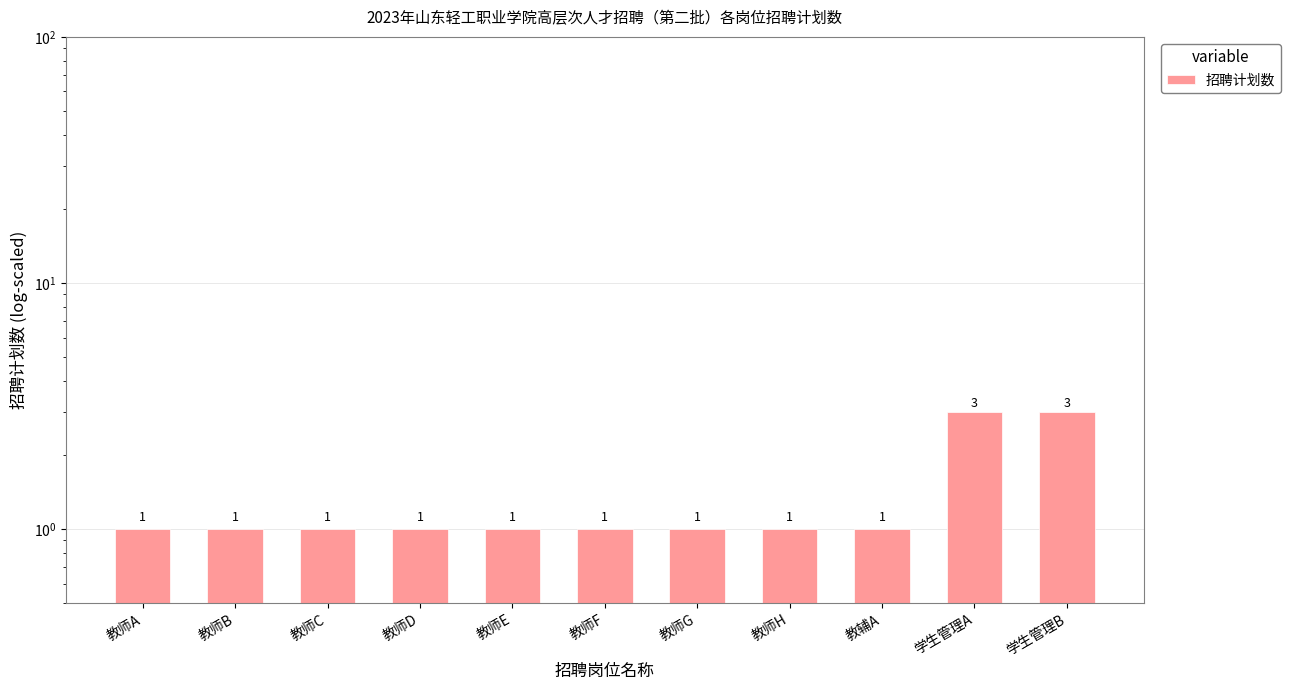

The chart shows a value of 2 at 教师B. True or false?

False